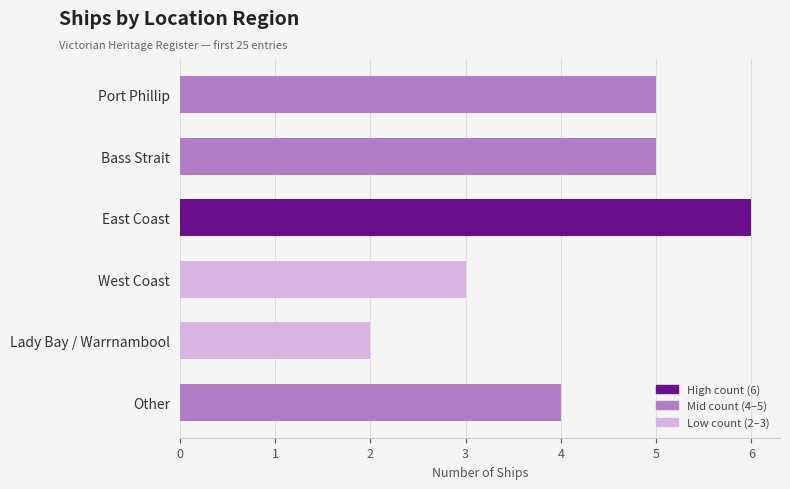

How many data points does each series have?

6